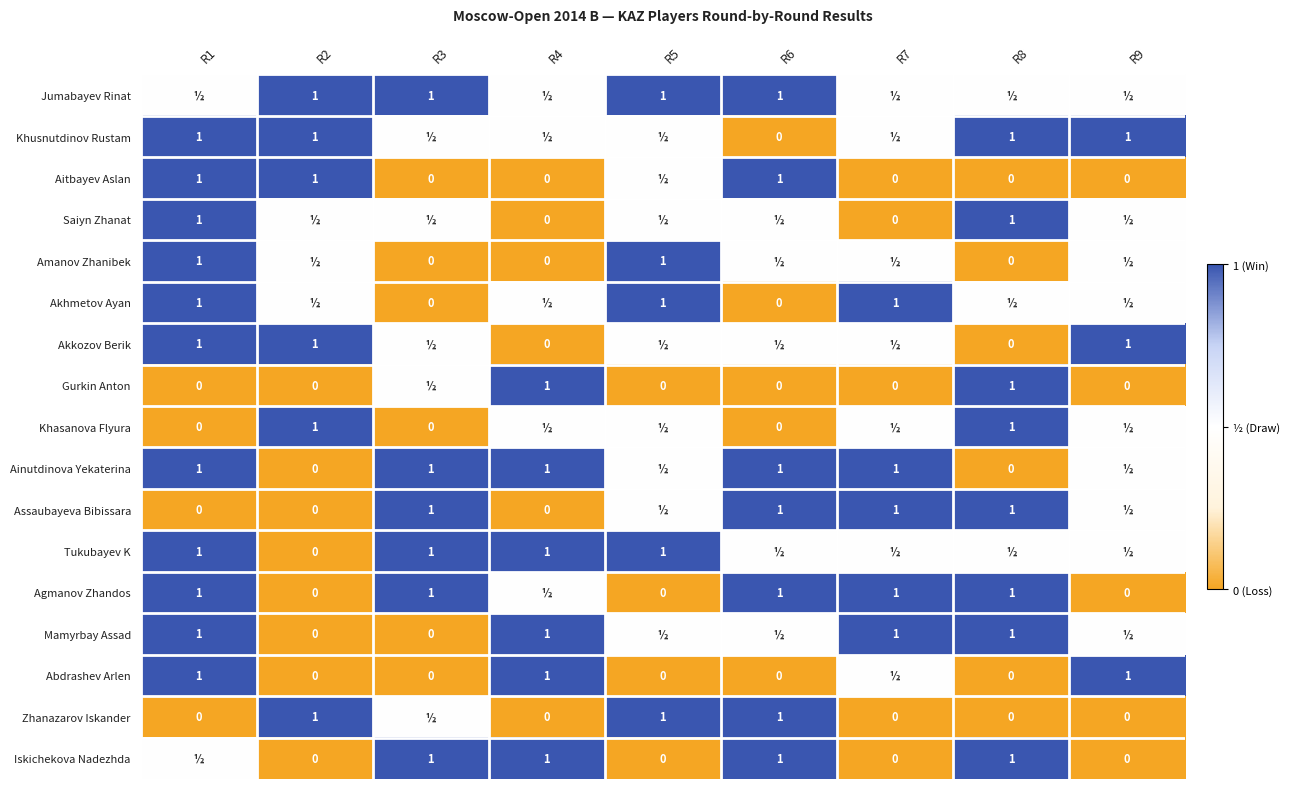

Is it true that Zhanazarov Iskander equals 1.0 at R5?

True